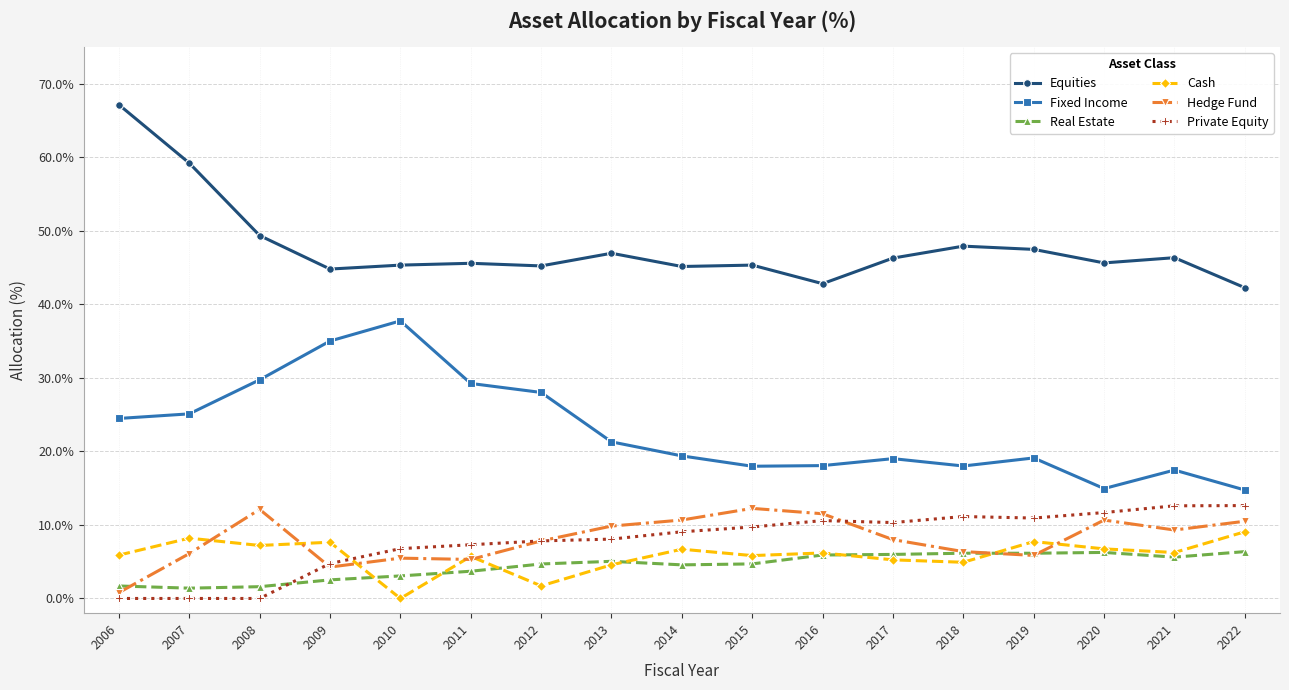

The value of Private Equity at 2019 is 10.9. True or false?

True